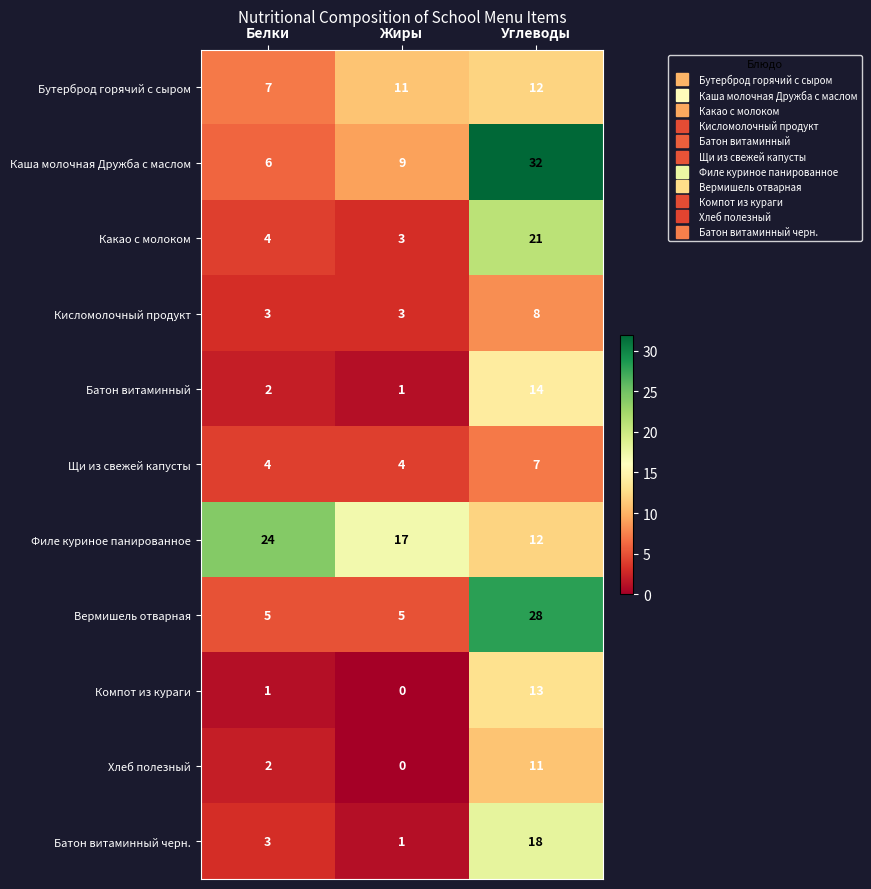

Count the Филе куриное панированное values in the range 12 to 24.

3